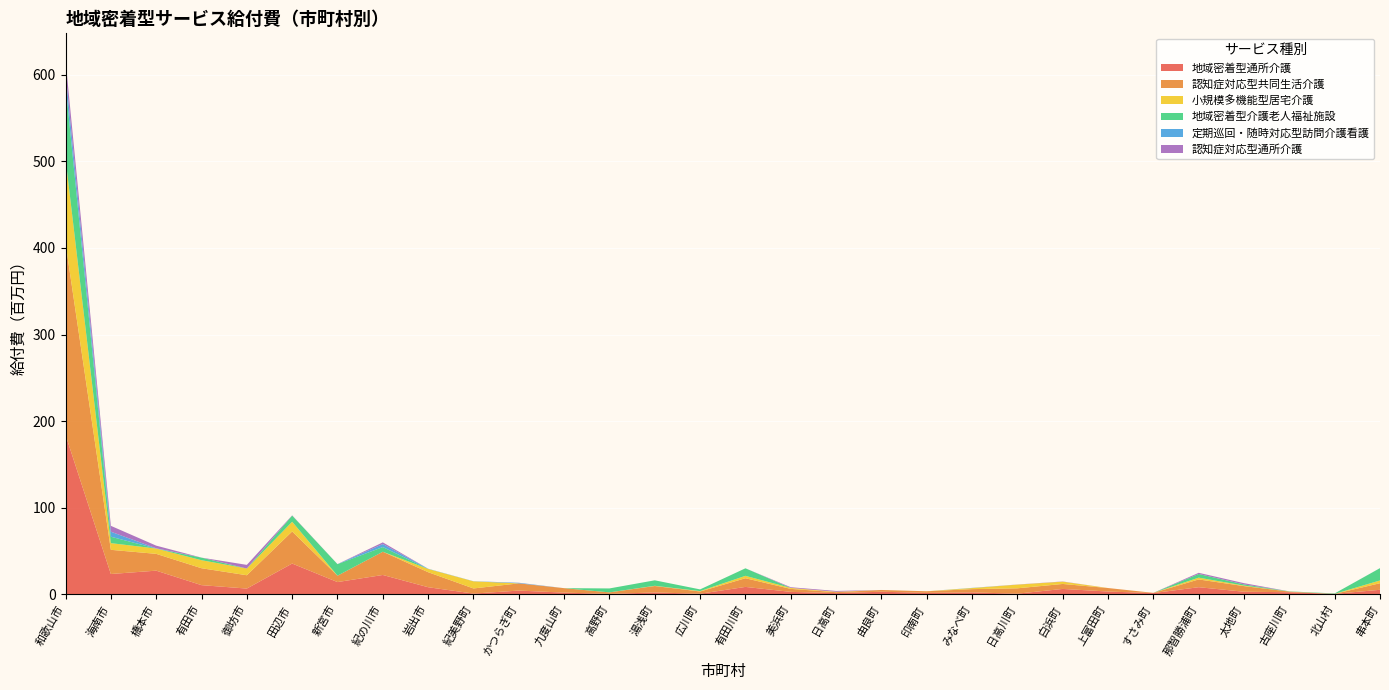

Reading left to right, list all the values displayed in this chart.

地域密着型通所介護: 184083491	23305775	27171160	10426709	6485132	35387034	13984659	22186680	8046116	694398	4163740	1816065	321512	1994204	518958	8391476	2660387	1250790	2813269	1520532	2058013	595914	6061182	3058470	1270173	8063117	2810520	2264778	356040	5056025
認知症対応型共同生活介護: 221447140	27938463	19419837	19557477	15377466	37058692	7367226	26853381	17344791	5909268	8322928	5135343	1773333	7442374	2575507	10009563	3451440	1050822	2044737	1854888	3775446	6179791	5747499	4049459	262503	8951881	6505272	730539	0	7608951
小規模多機能型居宅介護: 97839483	7710413	6145605	9271319	7768650	11248309	0	0	3757212	8239691	0	0	0	249282	479835	2791638	1101627	482733	0	0	1234170	4251486	2660724	0	0	2084978	589212	0	0	3196062
地域密着型介護老人福祉施設: 85554223	7425729	0	2976957	0	7095528	13330485	5404070	0	0	0	0	4538277	6334992	1947132	8692758	0	0	0	0	0	0	0	0	0	4229064	1359576	246285	510138	14198761
定期巡回・随時対応型訪問介護看護: 14202514	5800724	285417	0	0	0	77492	3466264	266905	141932	613361	0	0	0	0	0	0	0	0	0	222457	0	0	0	0	0	0	0	0	69537
認知症対応型通所介護: 13972436	6775989	3063825	0	4216608	285633	0	1943802	0	0	119106	0	0	0	0	0	817632	950706	0	0	0	155961	217737	0	0	1349748	1443422	0	0	0